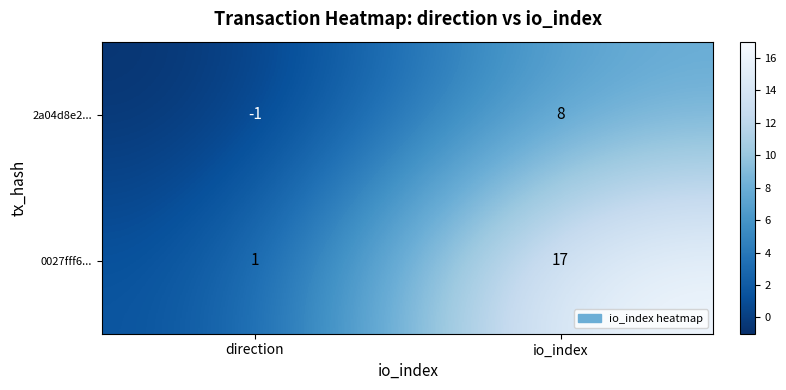

Rank the series by their maximum value, from lowest to highest.

2a04d8e2..., 0027fff6...